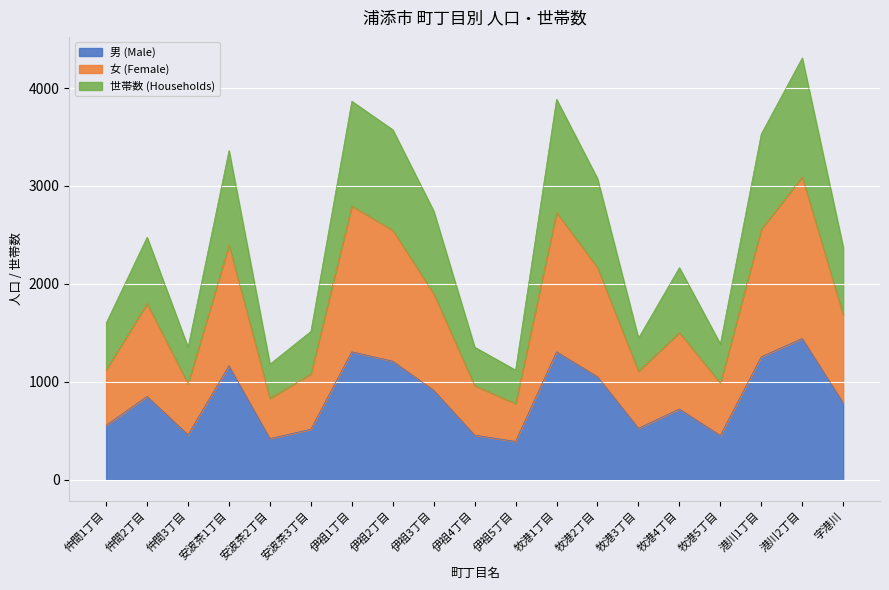

Is the value of 男 (Male) at 仲間2丁目 greater than the value of 女 (Female) at 港川1丁目?

No